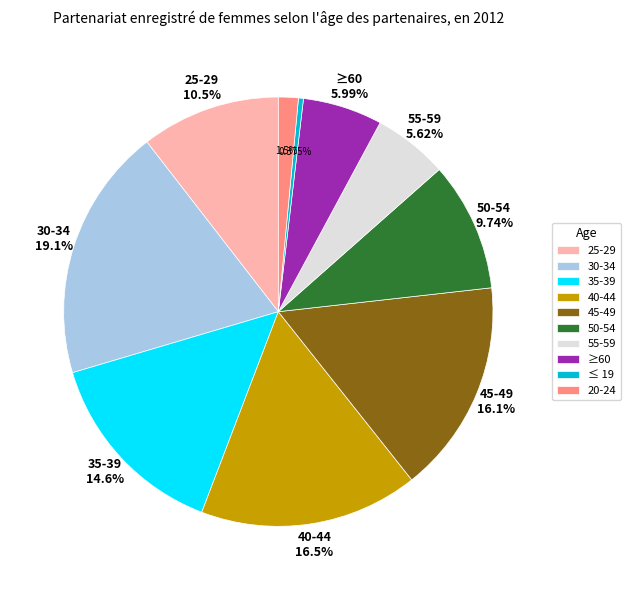

Count the number of slices in the pie.

10